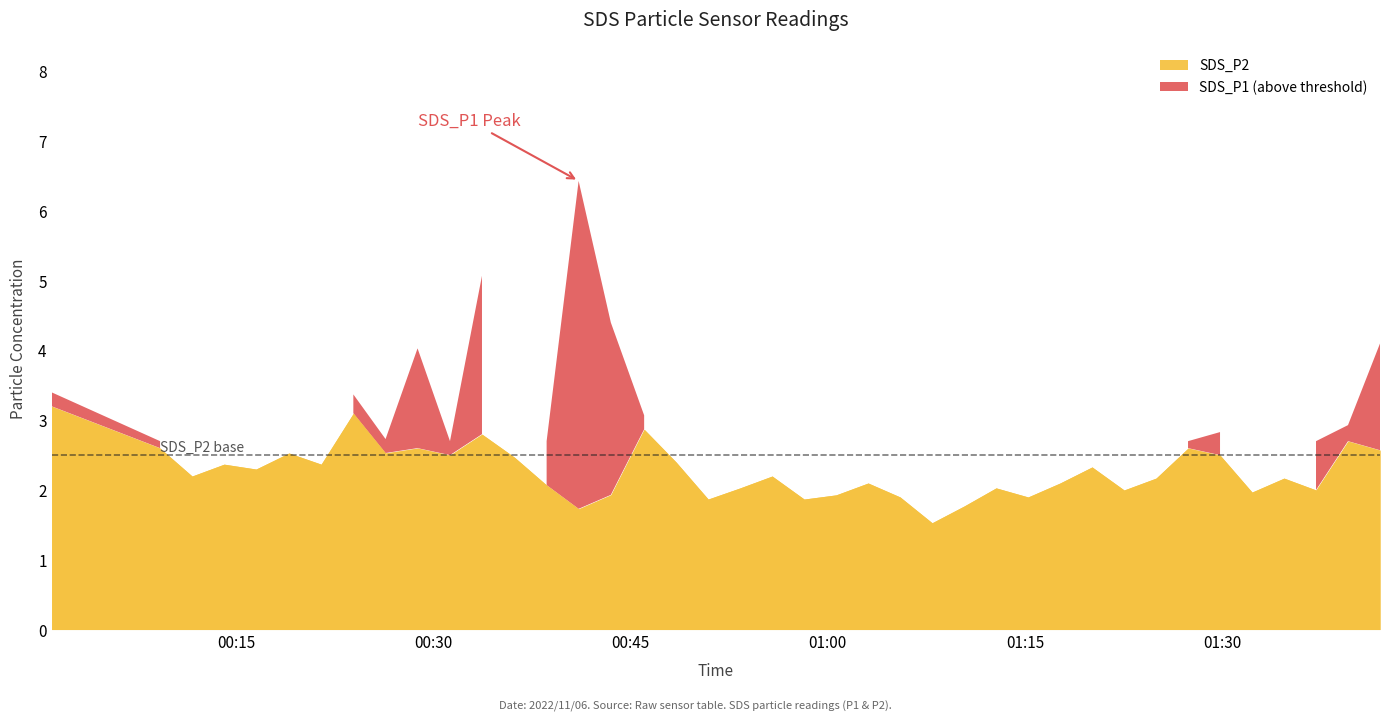

At which category is the sum across all series the highest?

2022/11/06 00:41:03